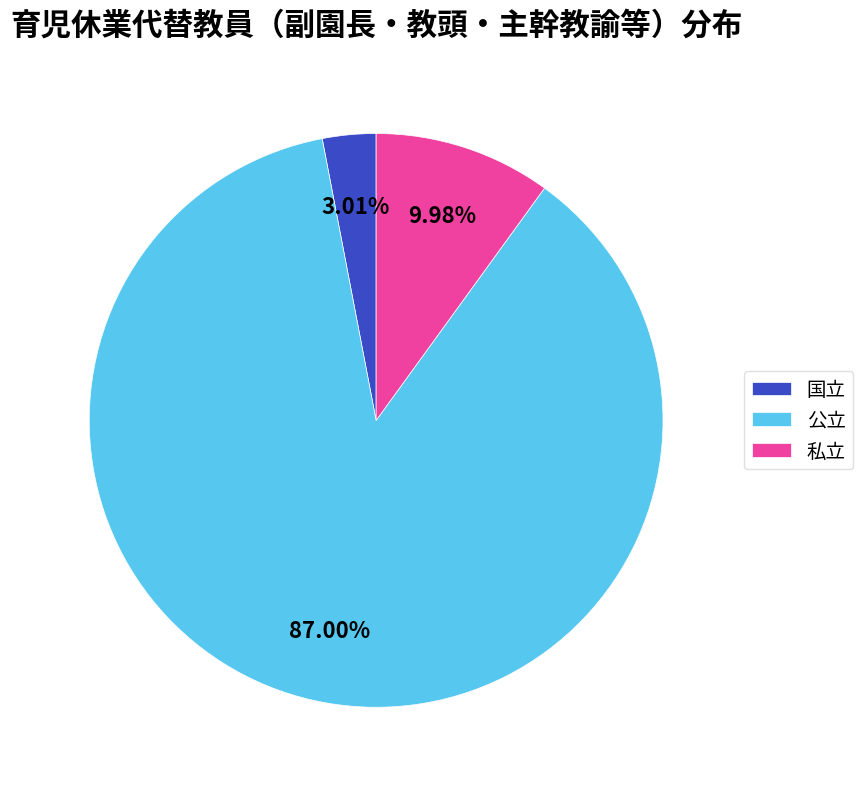

Do 公立 and 国立 together represent more than half of the pie?

Yes